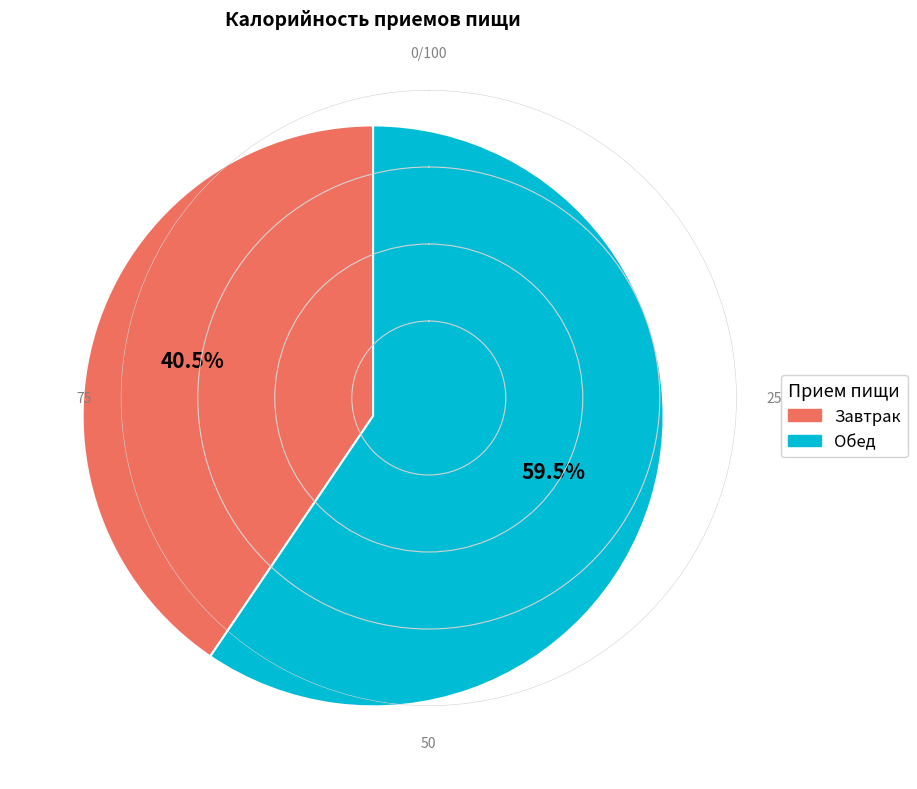

Which slice represents more than half of the pie?

Обед